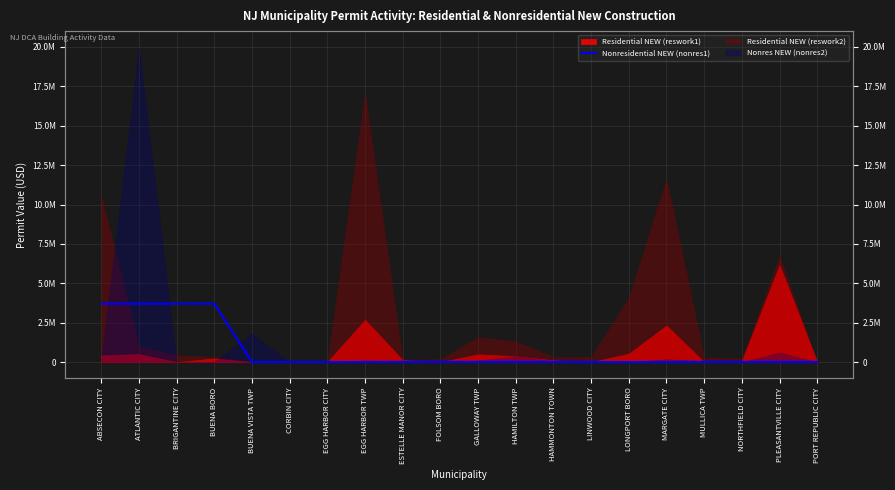

What is the difference between the maximum and minimum values?

3706040.2